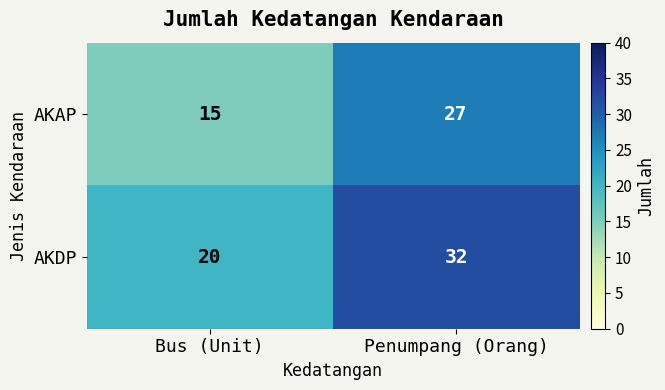

Reading left to right, what are all the values shown in this chart?

AKAP: 15	27
AKDP: 20	32